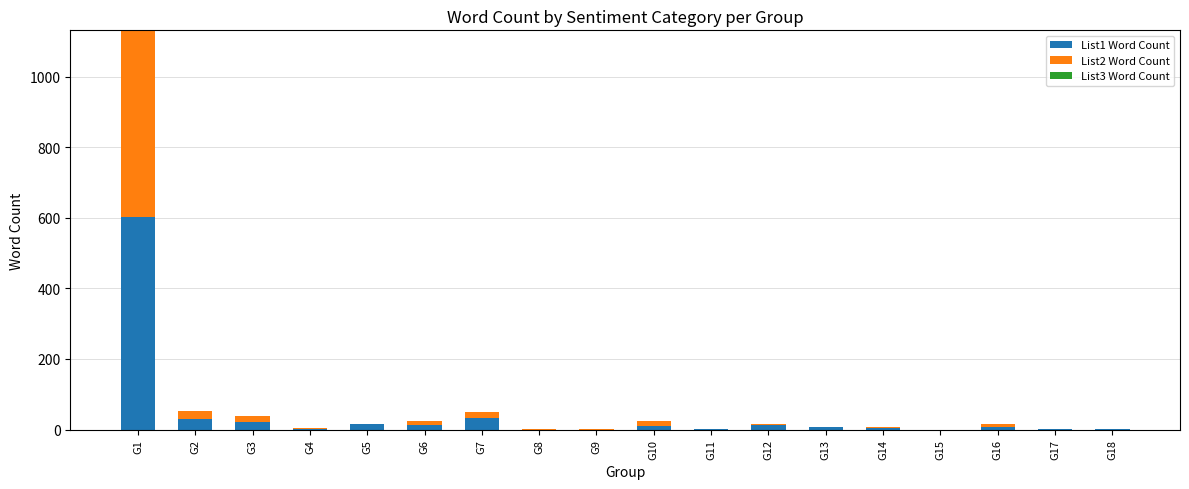

Are the bars grouped side by side (vs. stacked)?

No